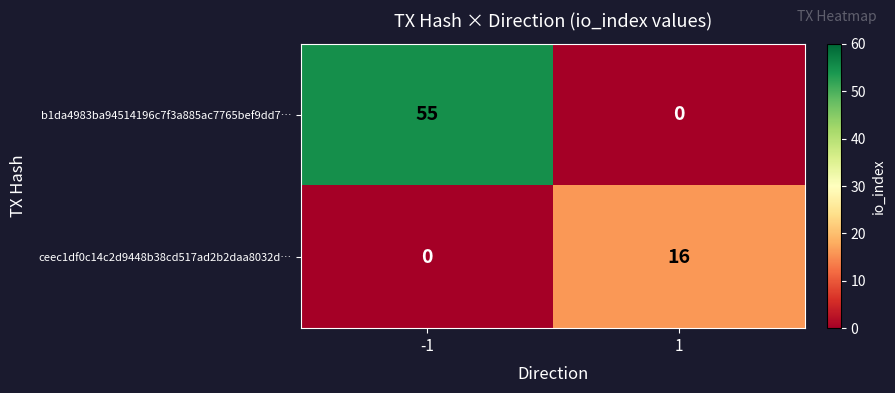

Which series has the largest range (max minus min)?

b1da4983ba94514196c7f3a885ac7765bef9dd7…